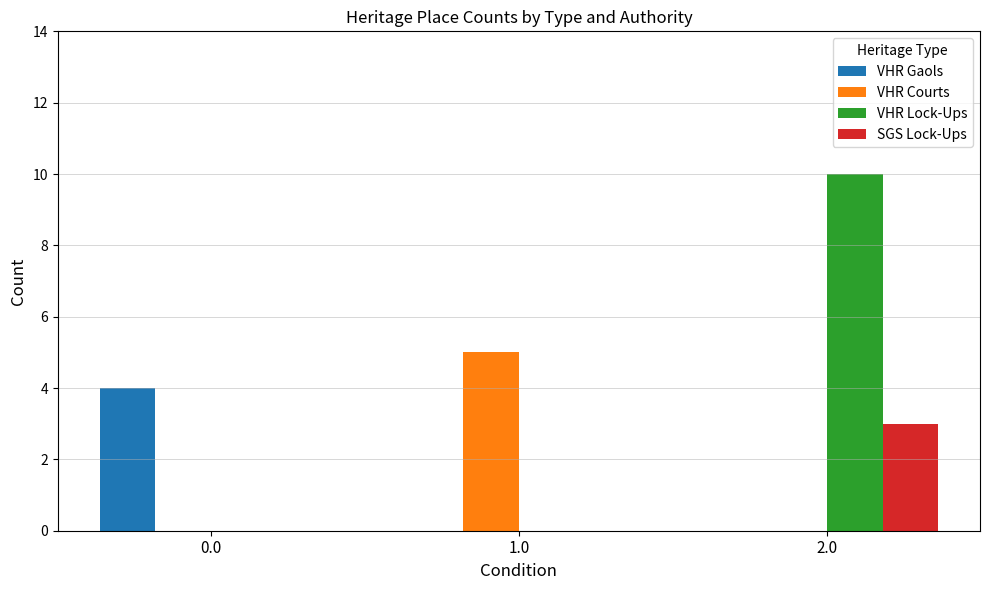

Reading left to right, list all the values displayed in this chart.

VHR Gaols: 0.0=4	1.0=0	2.0=0
VHR Courts: 0.0=0	1.0=5	2.0=0
VHR Lock-Ups: 0.0=0	1.0=0	2.0=10
SGS Lock-Ups: 0.0=0	1.0=0	2.0=3